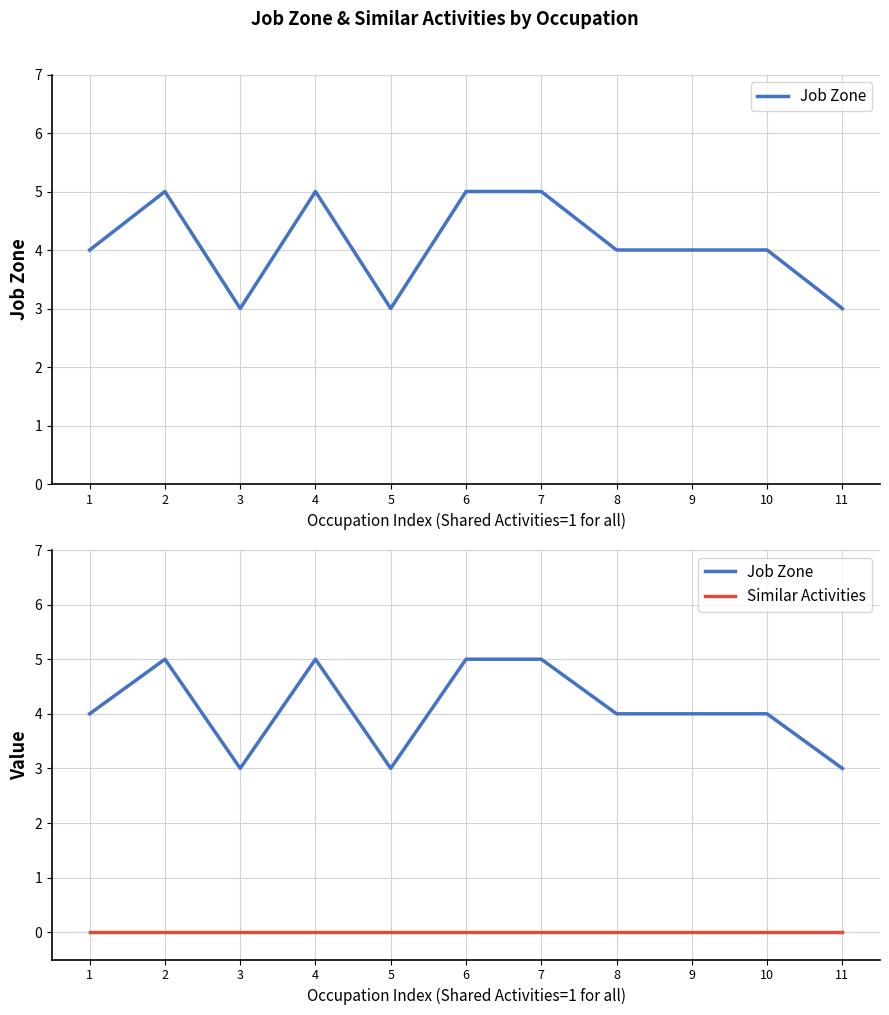

Does the chart have visible grid lines?

Yes